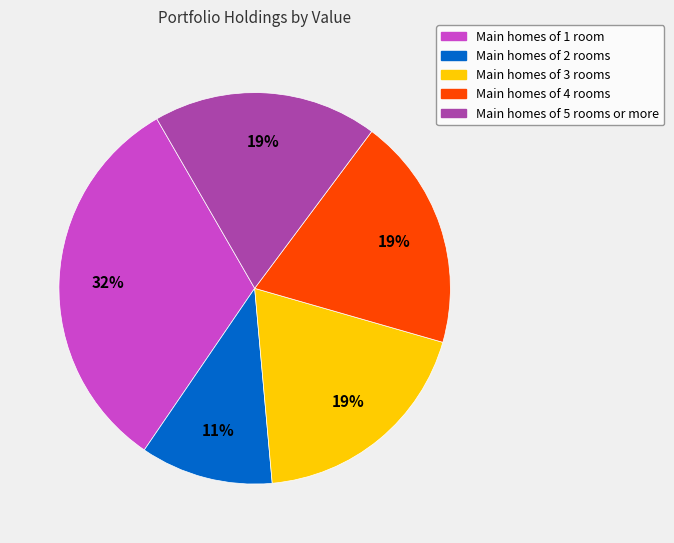

Is there a majority slice in this chart?

No